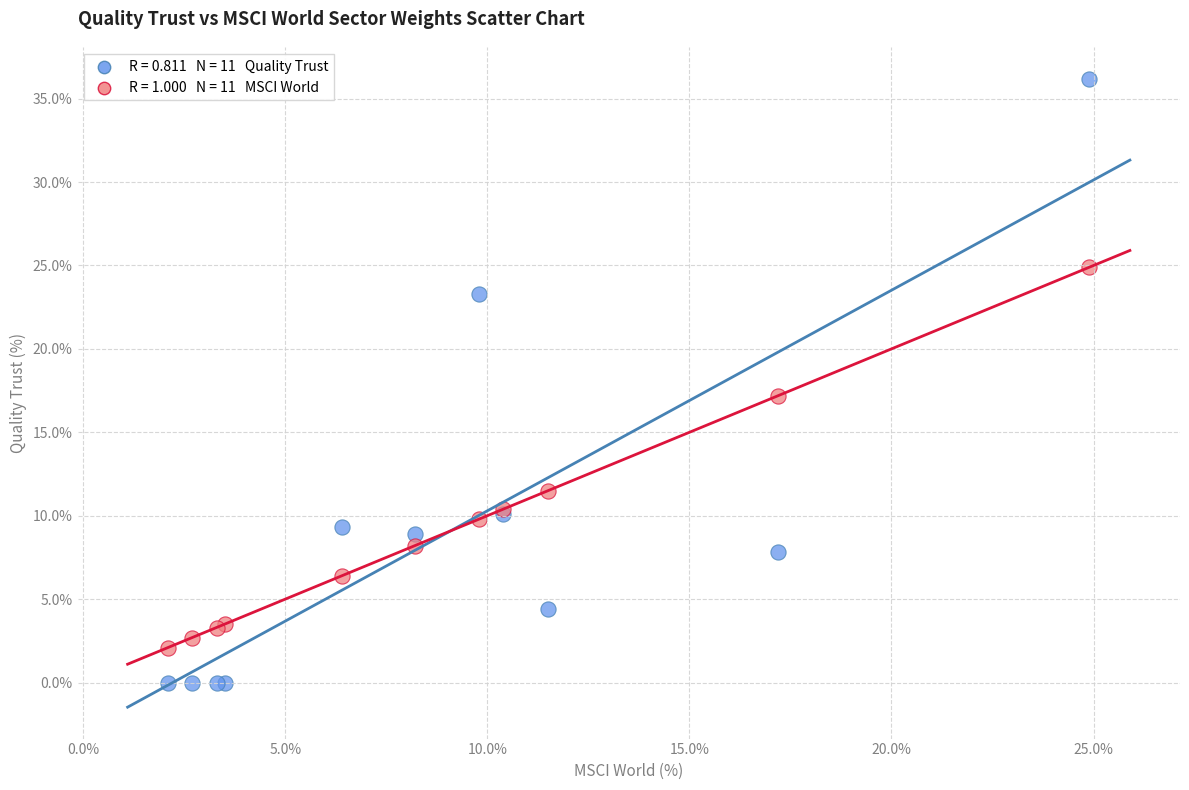

Across all series, what Y value is closest to 18?

17.2